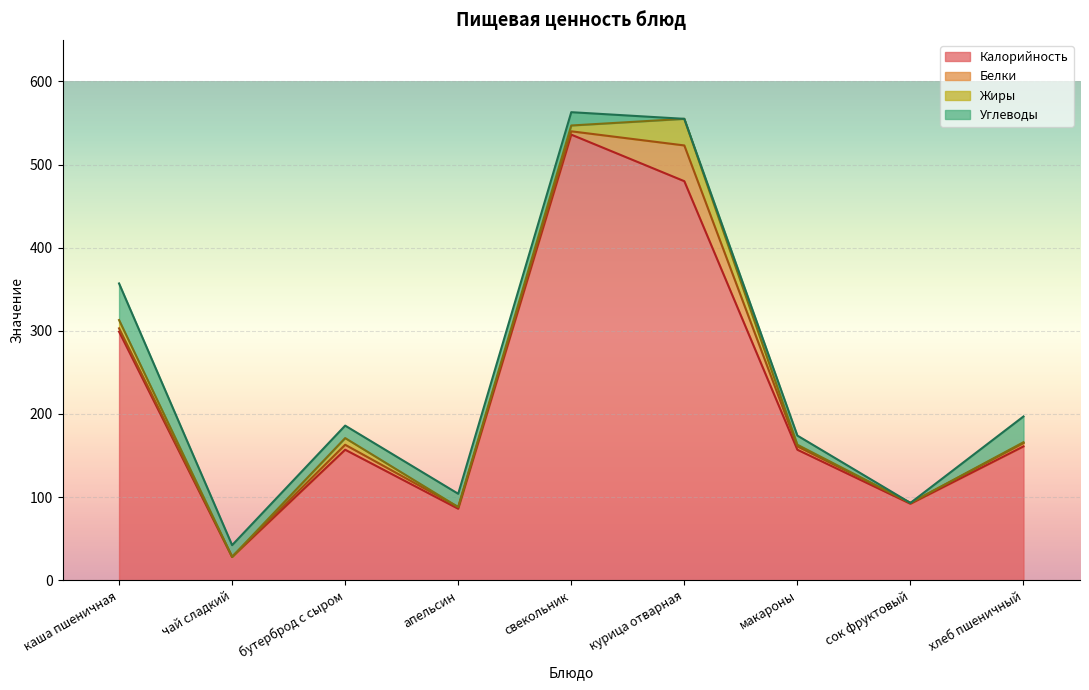

At how many categories does at least one series exceed 55?

8